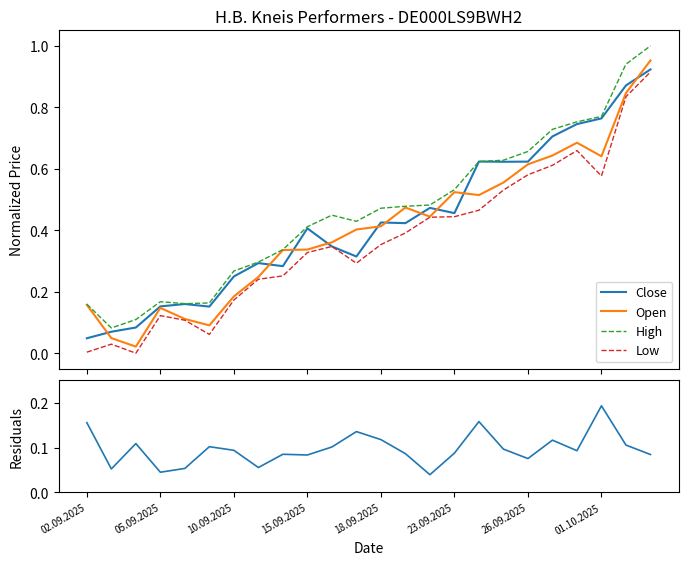

True or false: High and Low intersect in this chart.

False